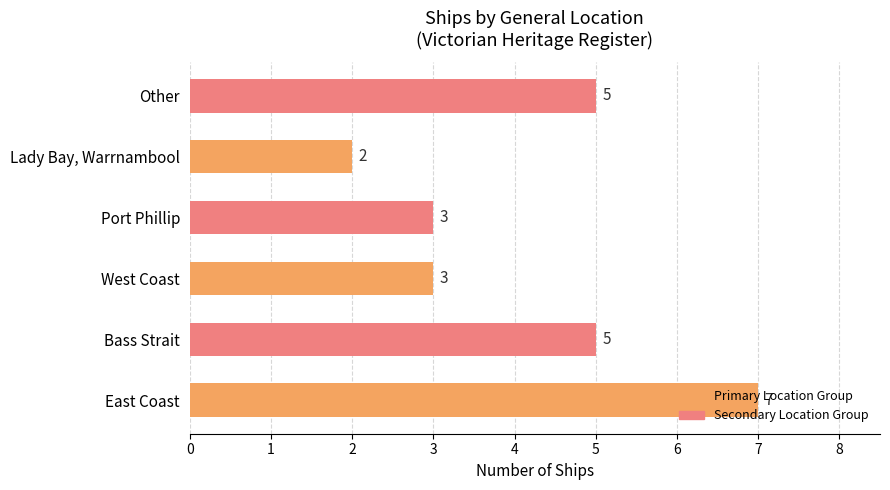

What is the difference between the maximum and minimum values?

5